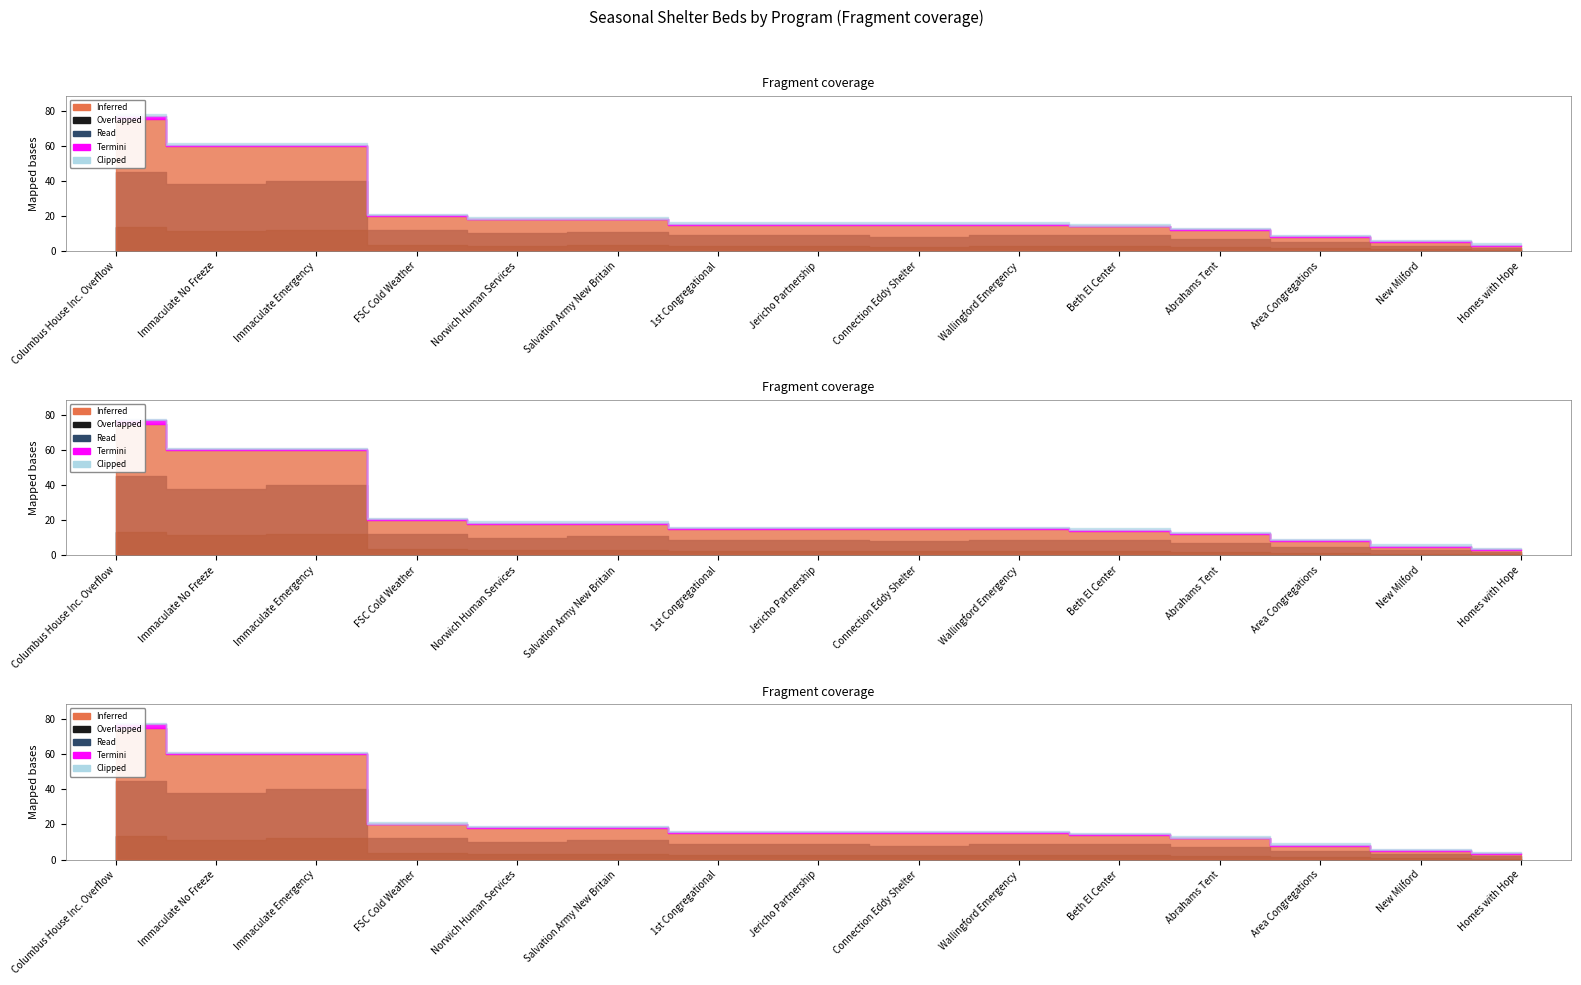

What position from the left is Jericho Partnership?

8